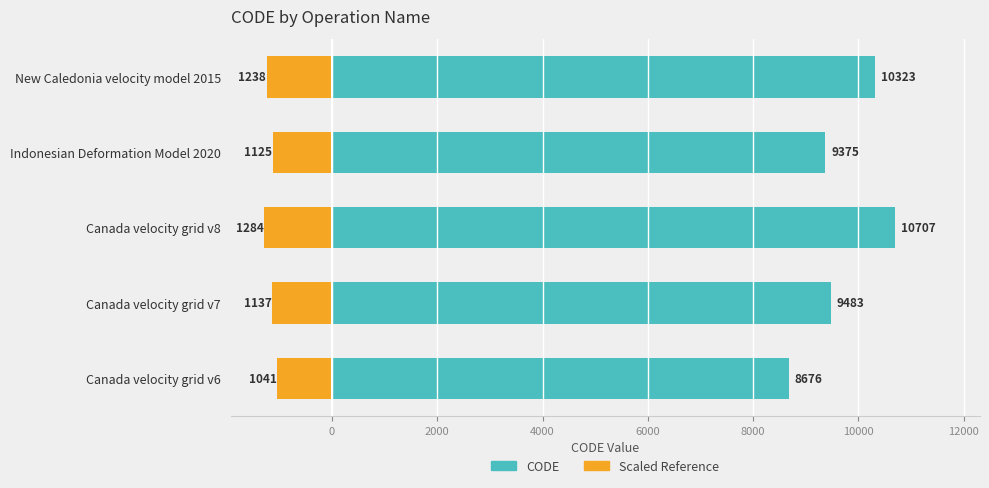

What is the minimum value shown in the chart?

-1284.8